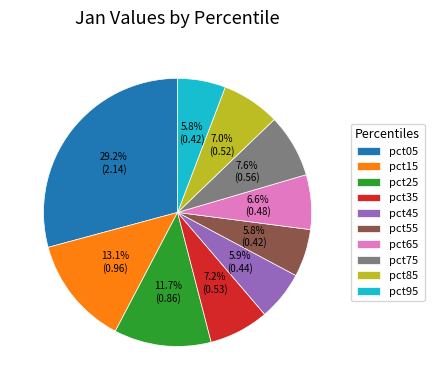

The pct35 slice represents 1% of the pie. True or false?

False